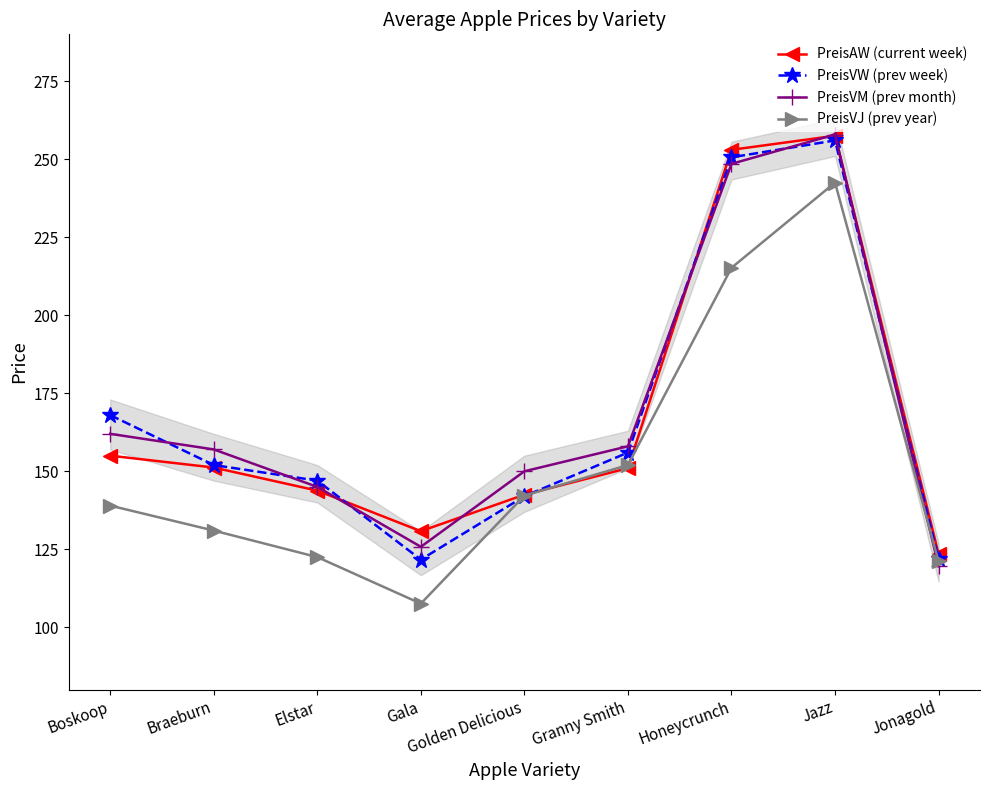

Is this an area chart (filled region under the line)?

No